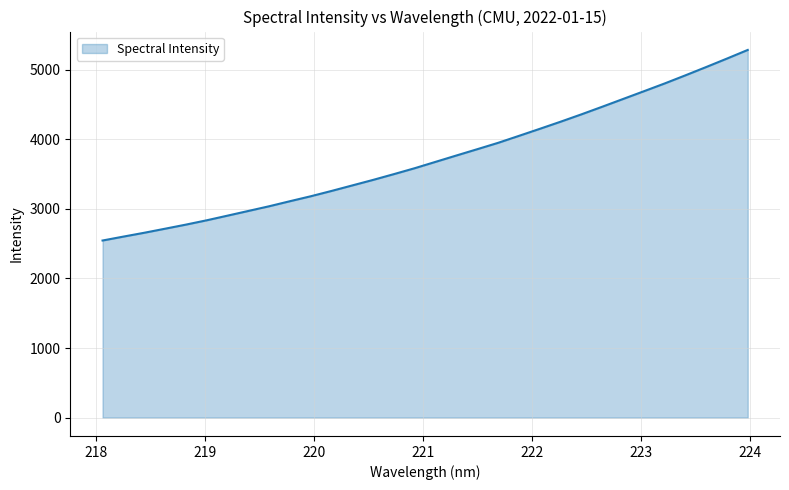

What is the difference between the maximum and minimum values?

2739.8